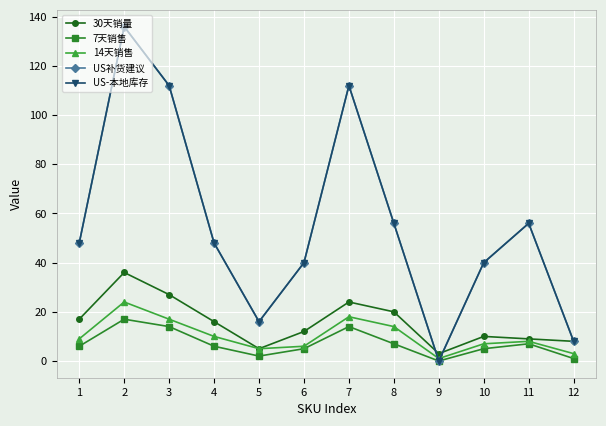

True or false: 30天销量 and 14天销售 cross at least once.

False